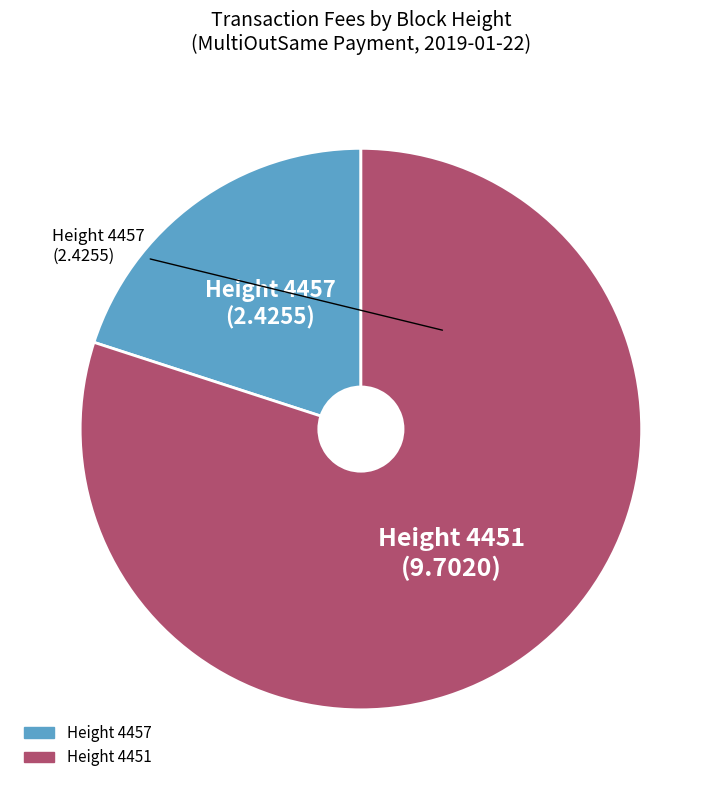

Is there a majority slice in this chart?

Yes